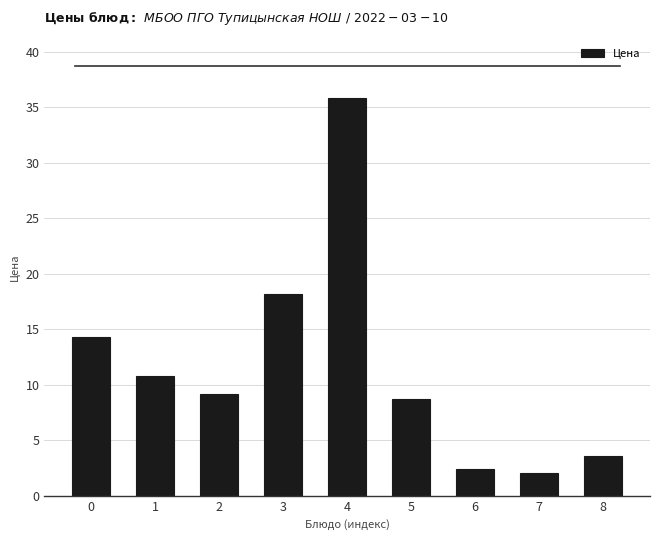

Reading left to right, what are all the values shown in this chart?

14.3	10.8	9.2	18.2	35.8	8.7	2.4	2.0	3.6